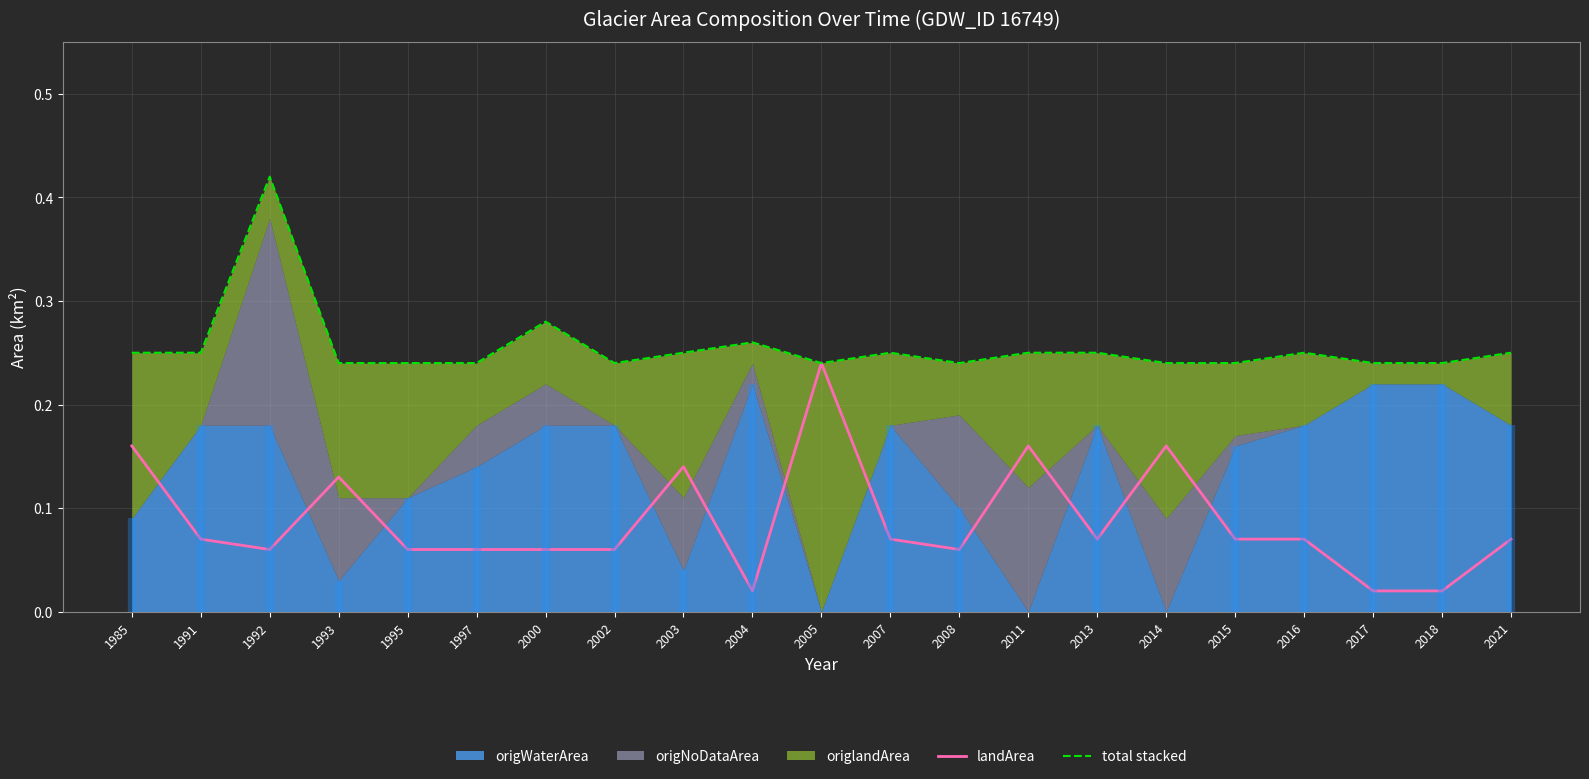

True or false: total stacked and landArea intersect in this chart.

False